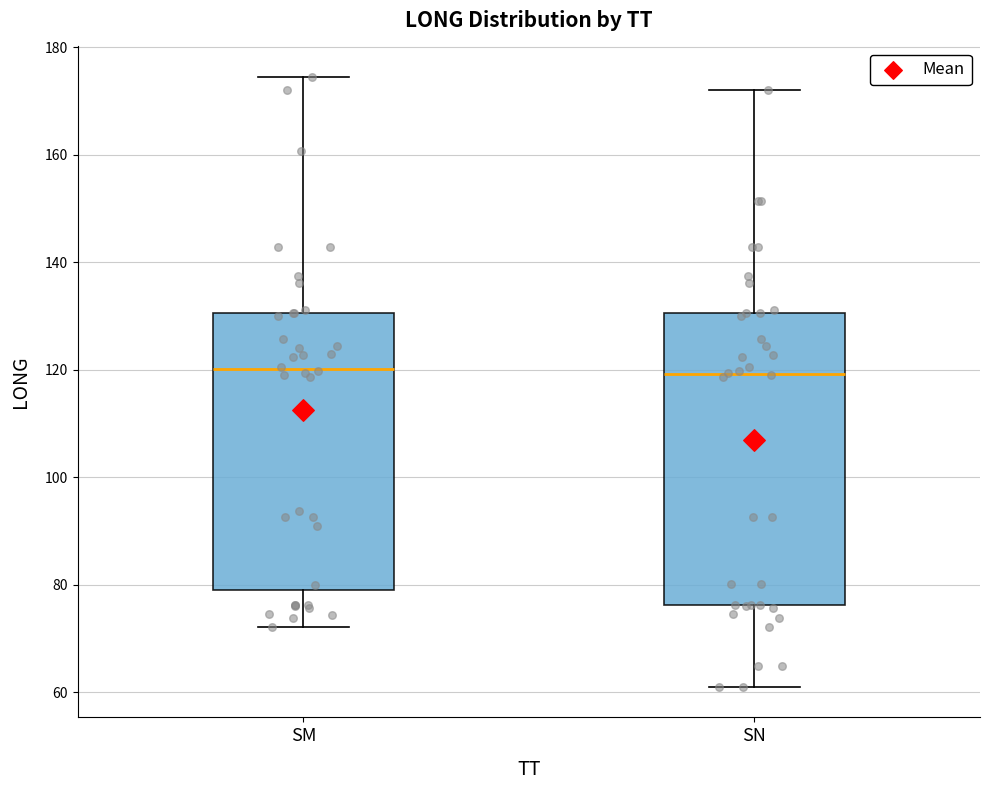

Reading left to right, read every box against the y-axis: the position of its median line, the range the box covers, and the ends of its whiskers. The values are not printed on the chart, so give them approximately, as read against the axis.

SM: median 120, box 80 to 130, whiskers 72 to 174
SN: median 120, box 76 to 130, whiskers 62 to 172